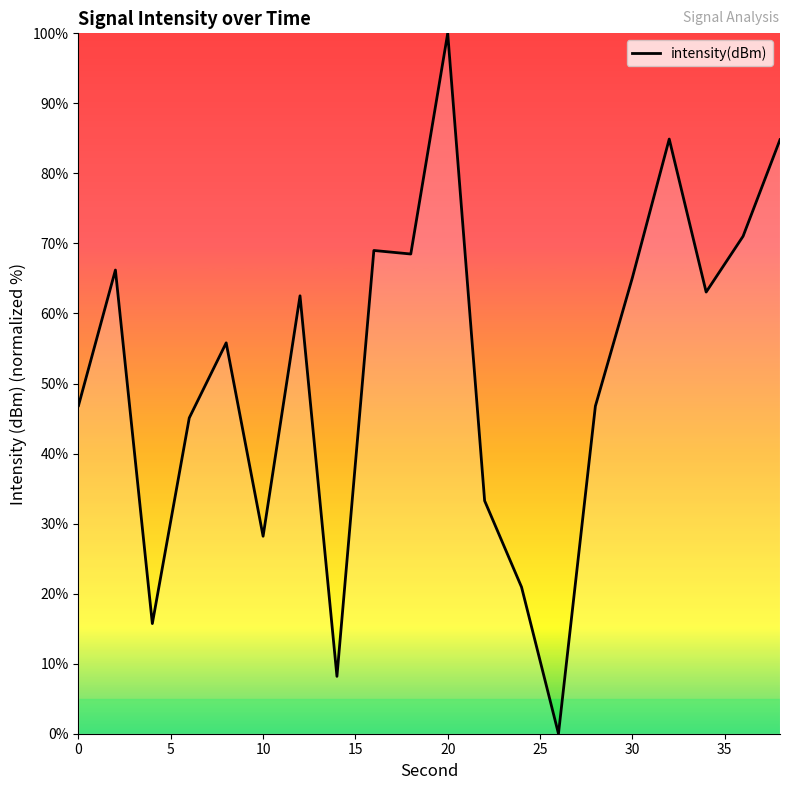

What is the difference between the maximum and minimum values?

100.0